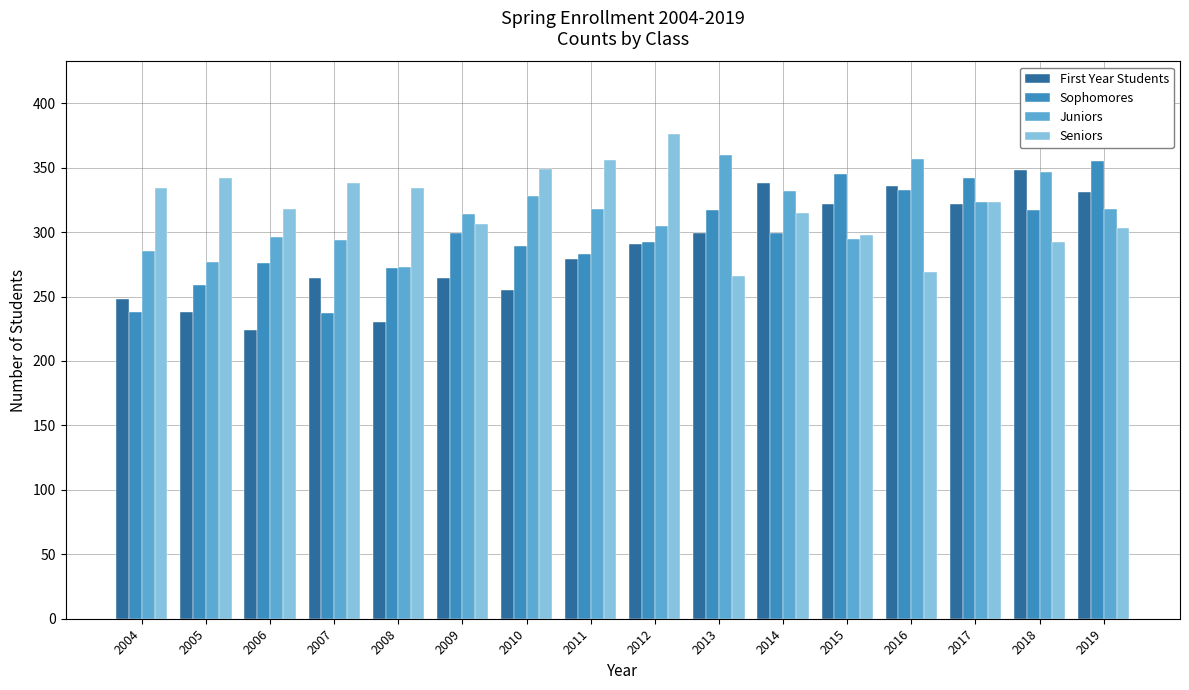

Is the value of Sophomores at 2019 greater than the value of Seniors at 2015?

Yes